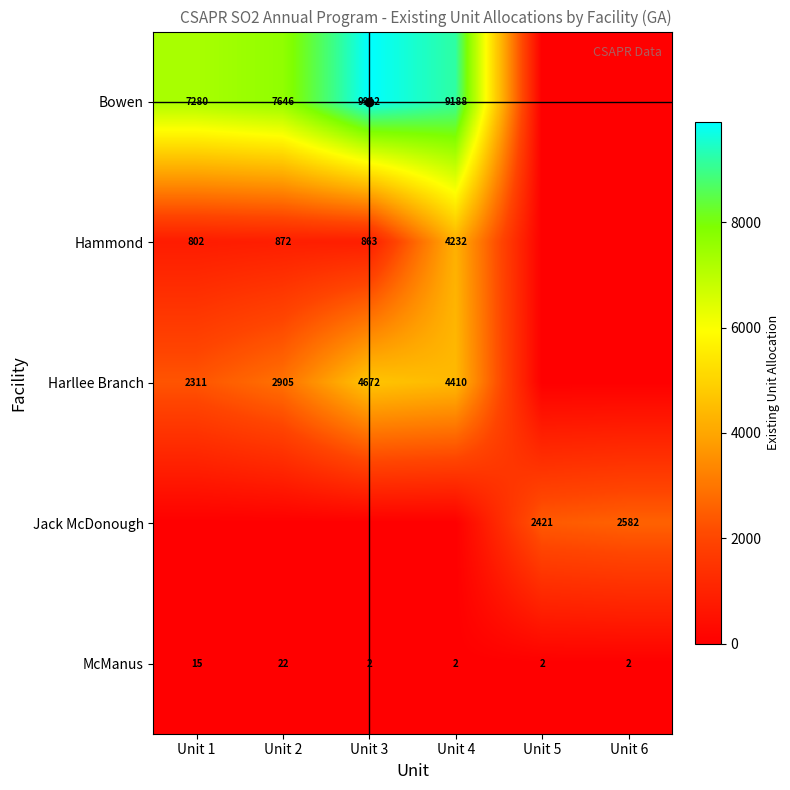

What is the maximum value for McManus?

22